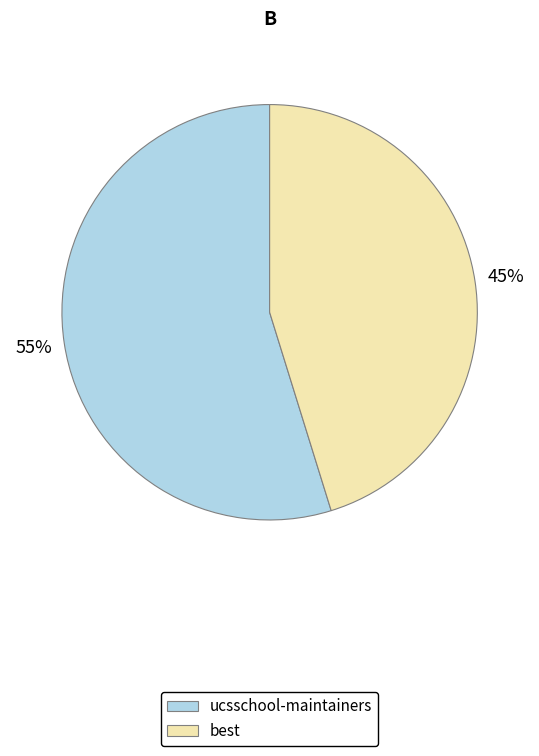

How many slices are in this pie chart?

2